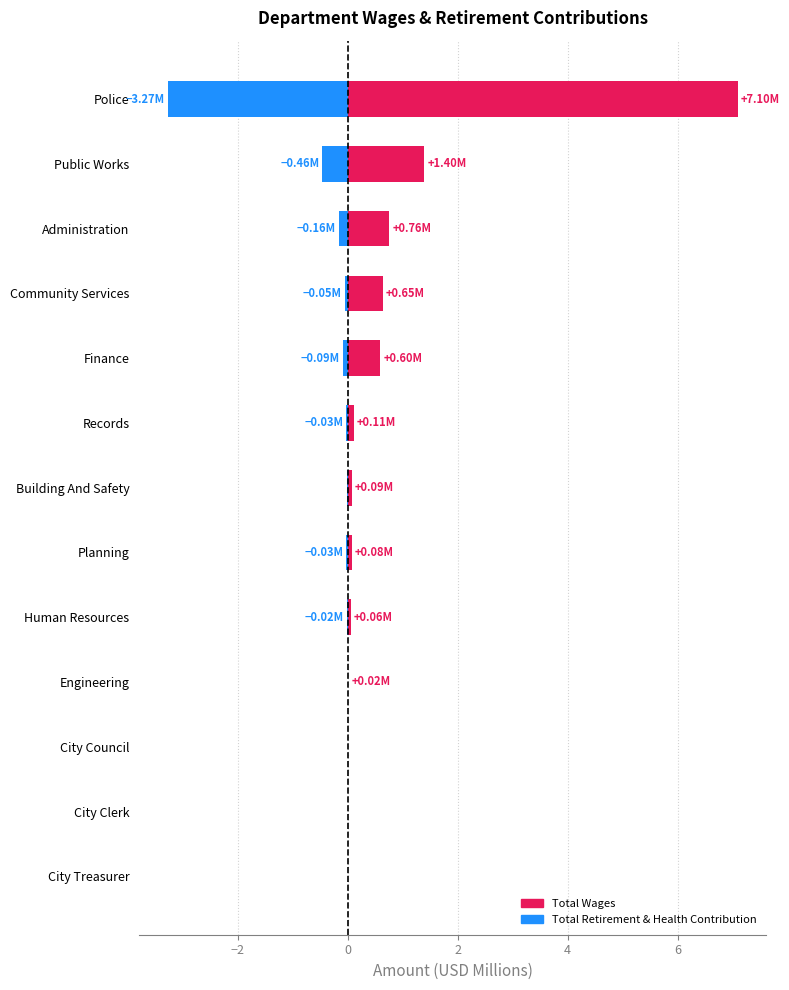

What is the sum of the Total Wages values at Human Resources and Finance?

0.7